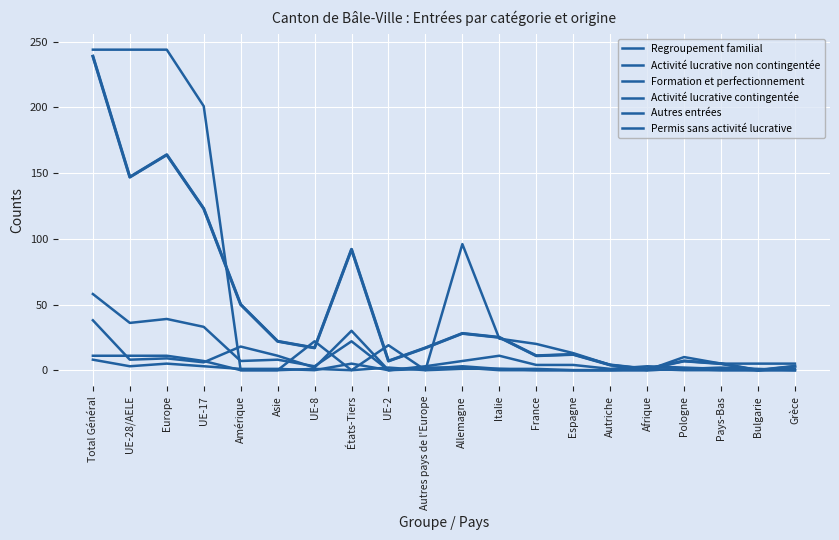

How many lines are shown in the chart?

6